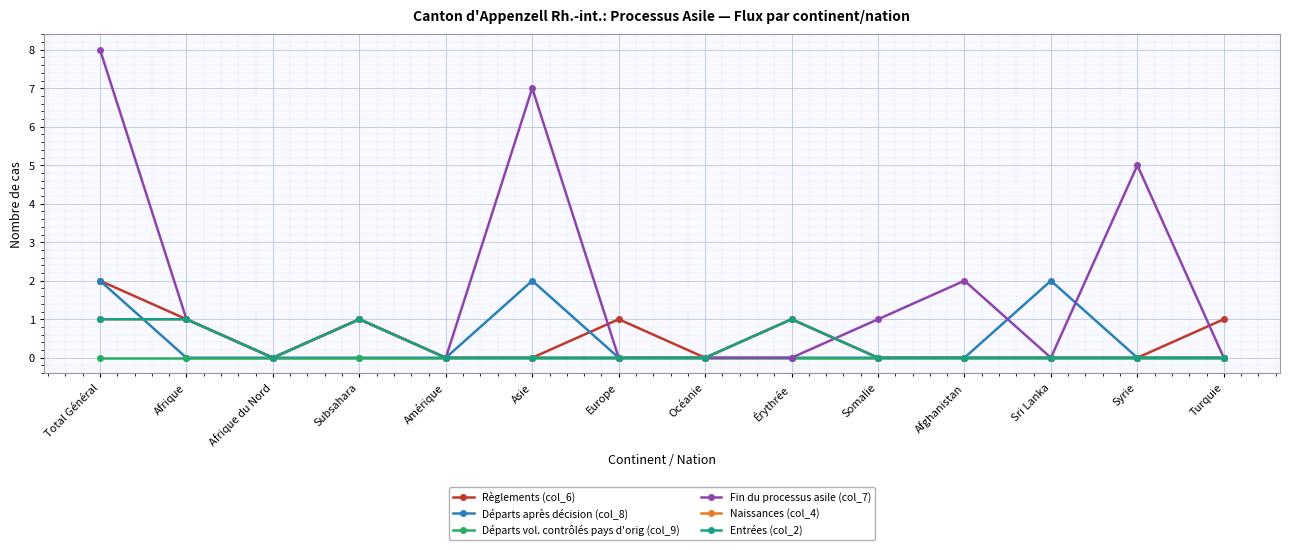

At which category is the sum across all series the highest?

Total Général